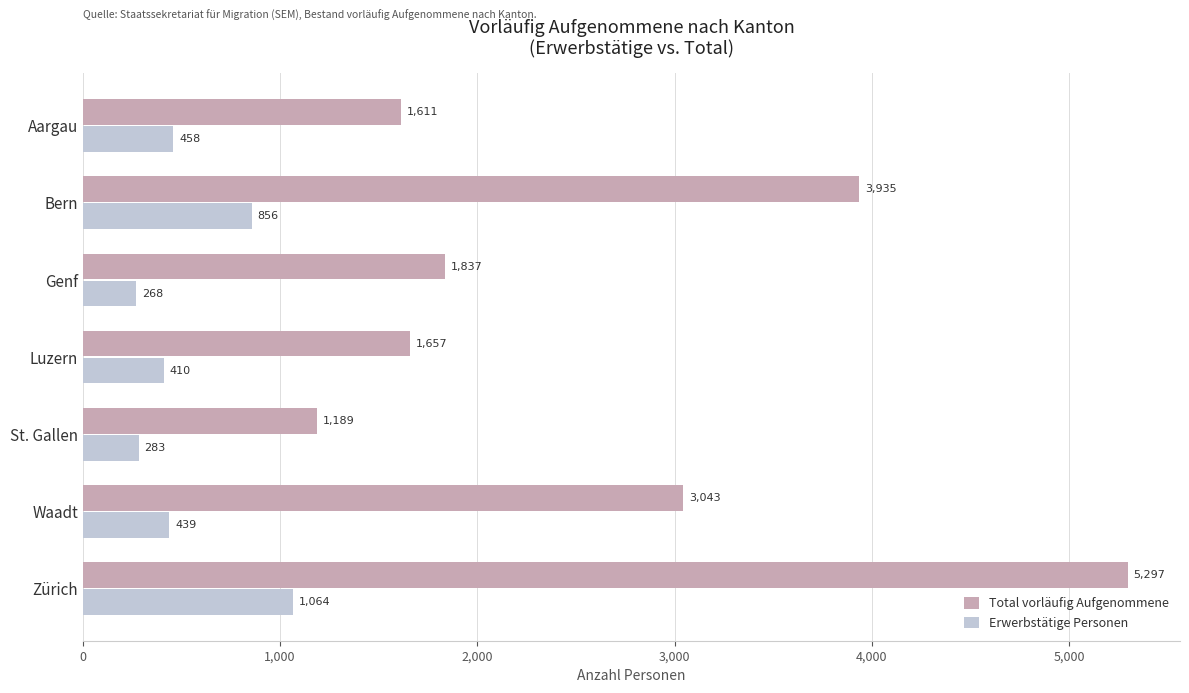

What are all the series names shown in the legend?

Total vorläufig Aufgenommene, Erwerbstätige Personen